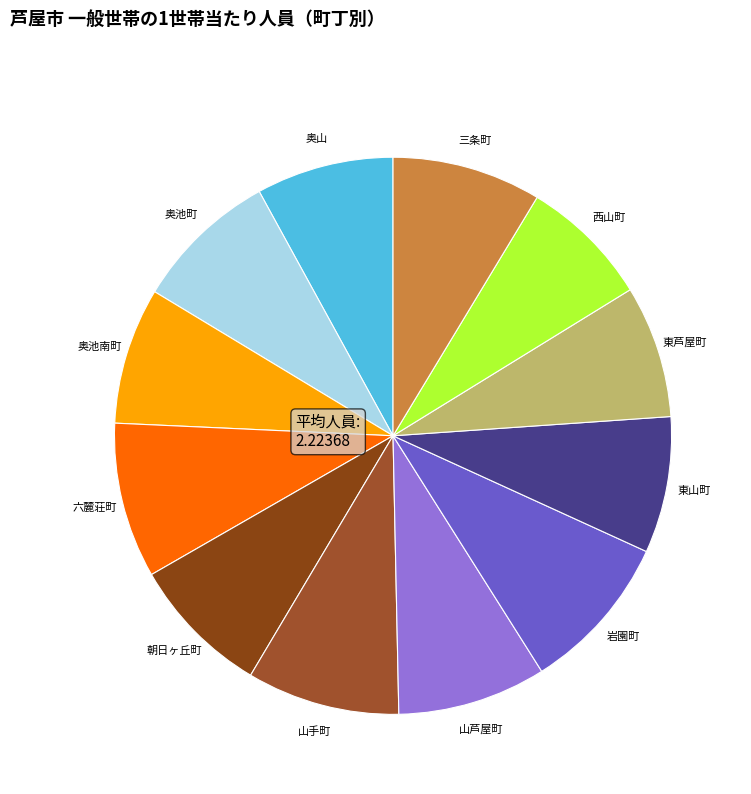

How many segments does this pie chart have?

12